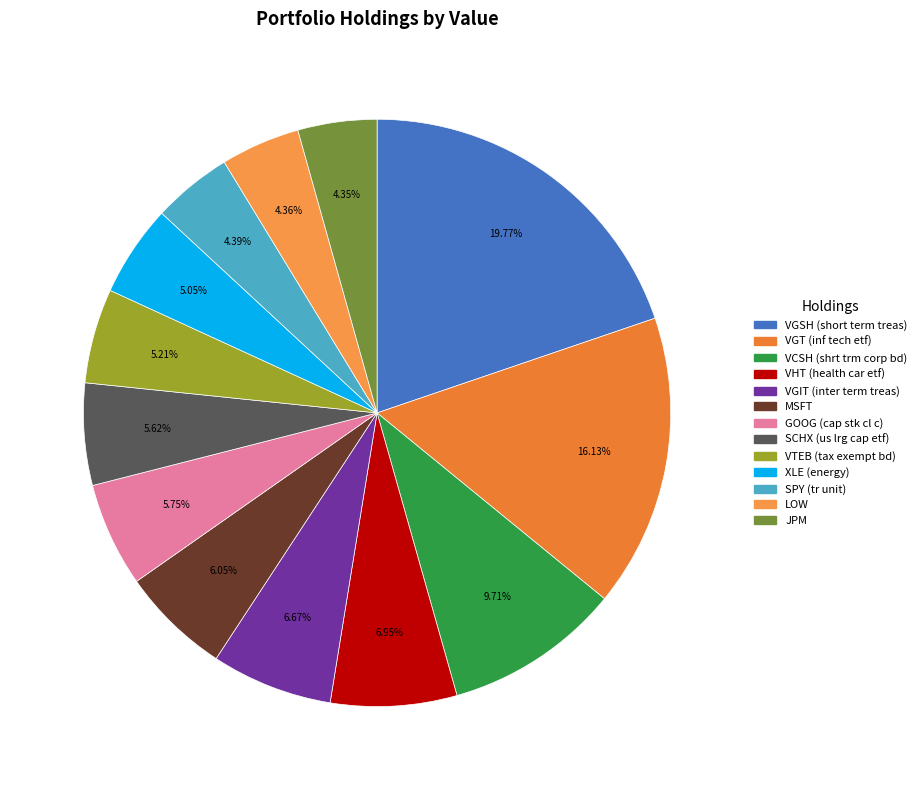

What percentage is the VGSH slice, to the nearest percent?

20%